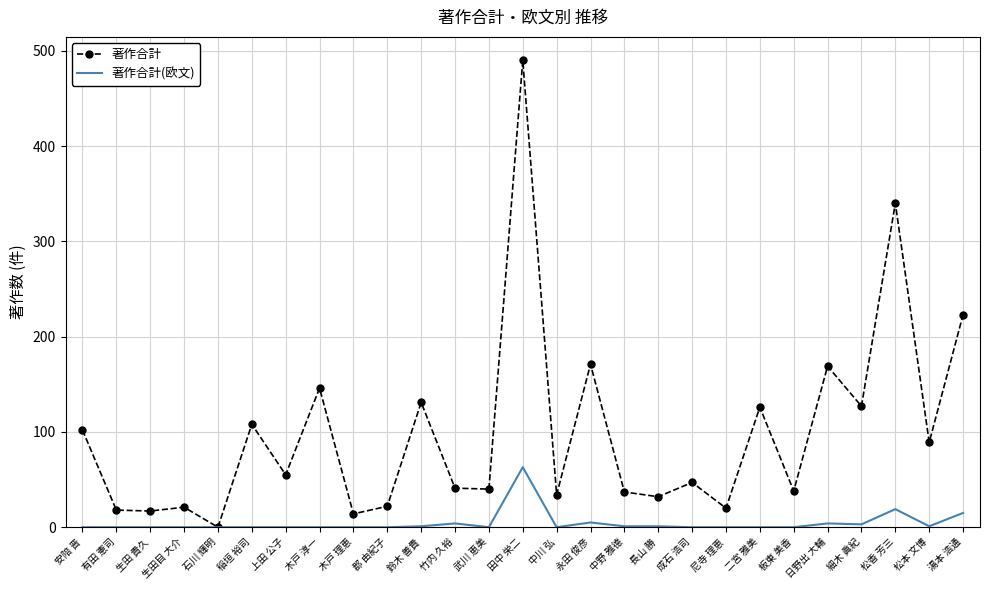

Rank the series by their maximum value, from highest to lowest.

著作合計, 著作合計(欧文)